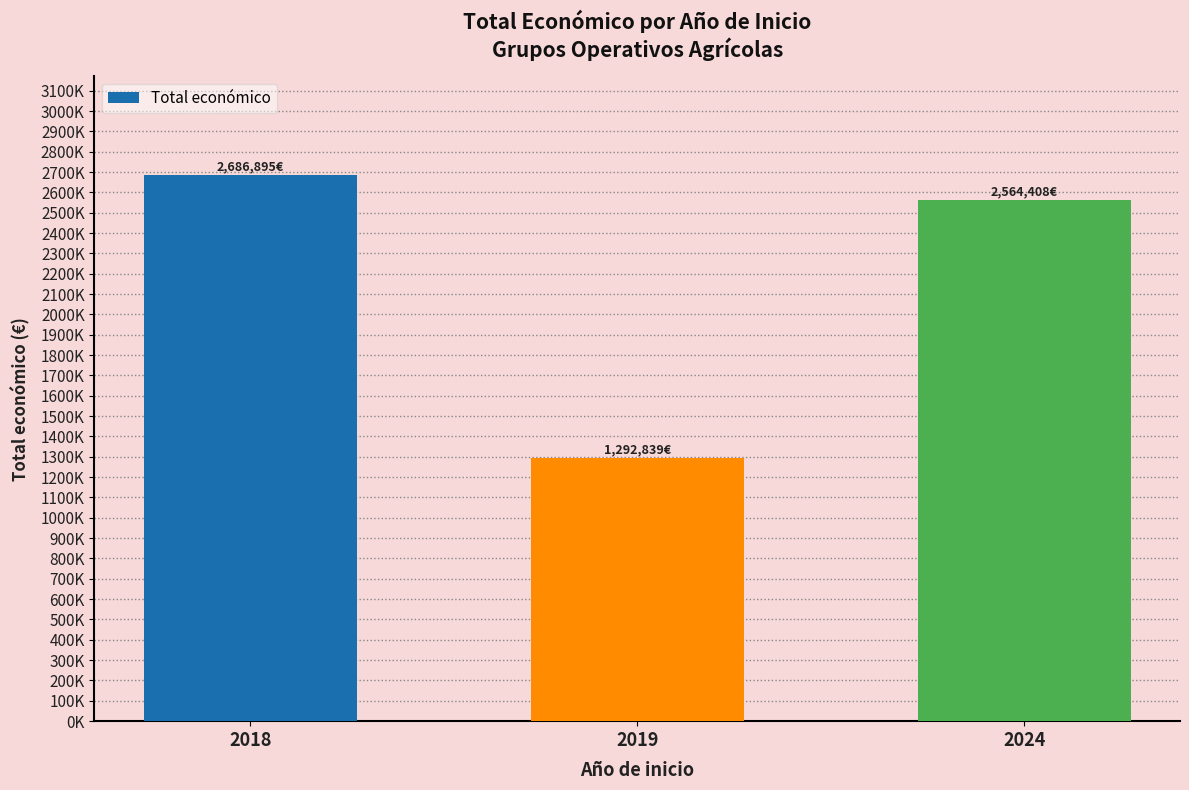

Reading left to right, extract all data points from this chart.

2686895	1292839	2564408